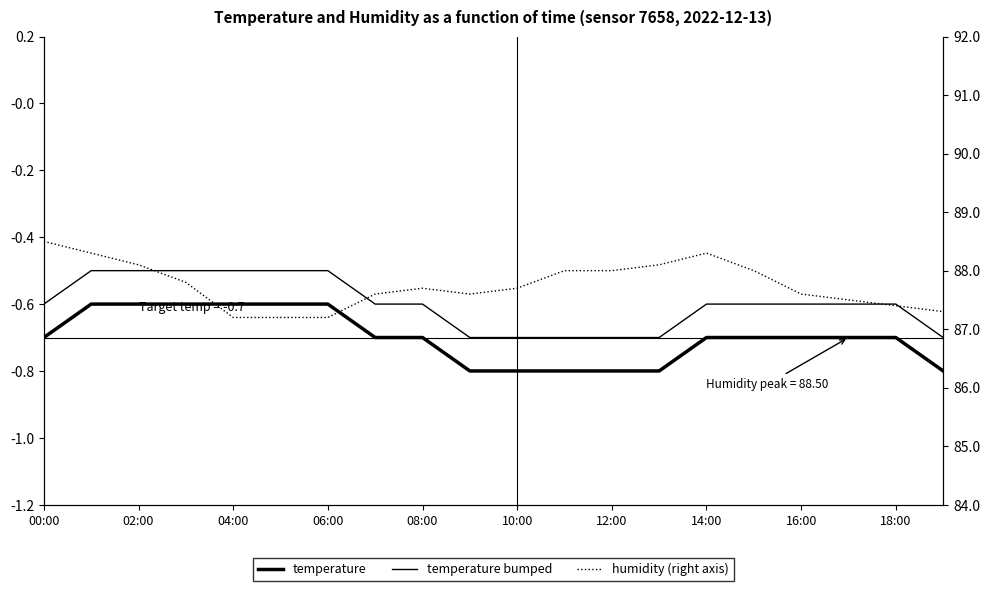

Which category has the highest value across all series?

00:00